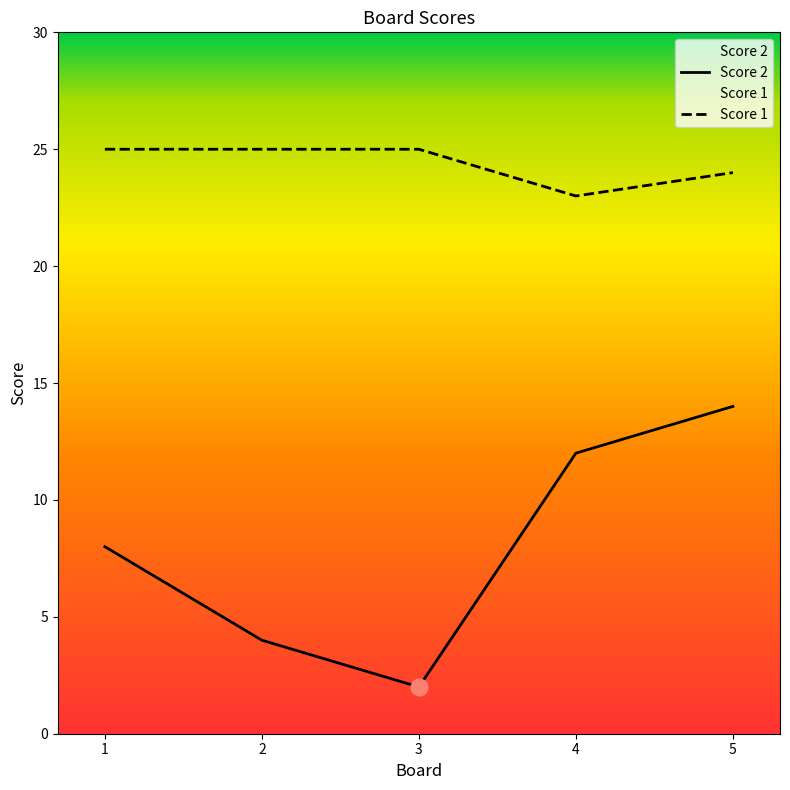

Reading left to right, transcribe all the data shown in this chart.

Score 2: 1=8	2=4	3=2	4=12	5=14
Score 1: 1=25	2=25	3=25	4=23	5=24